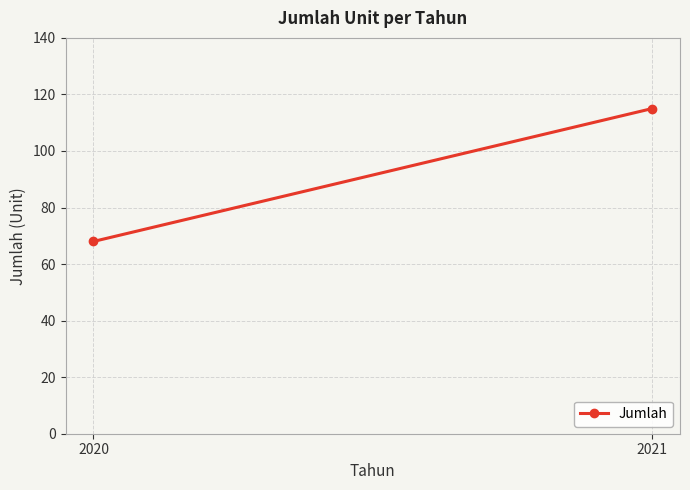

Is this an area chart (filled region under the line)?

No